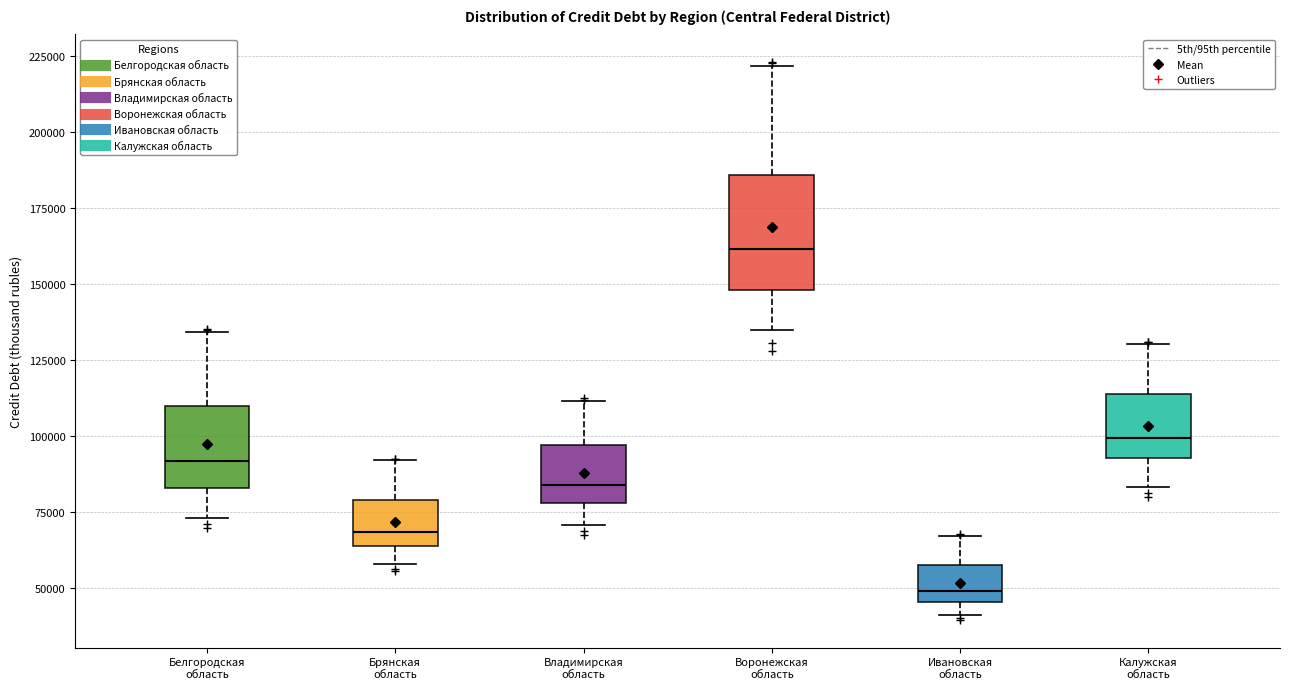

Which box is the tallest, from its lower edge to its upper edge?

Воронежская область